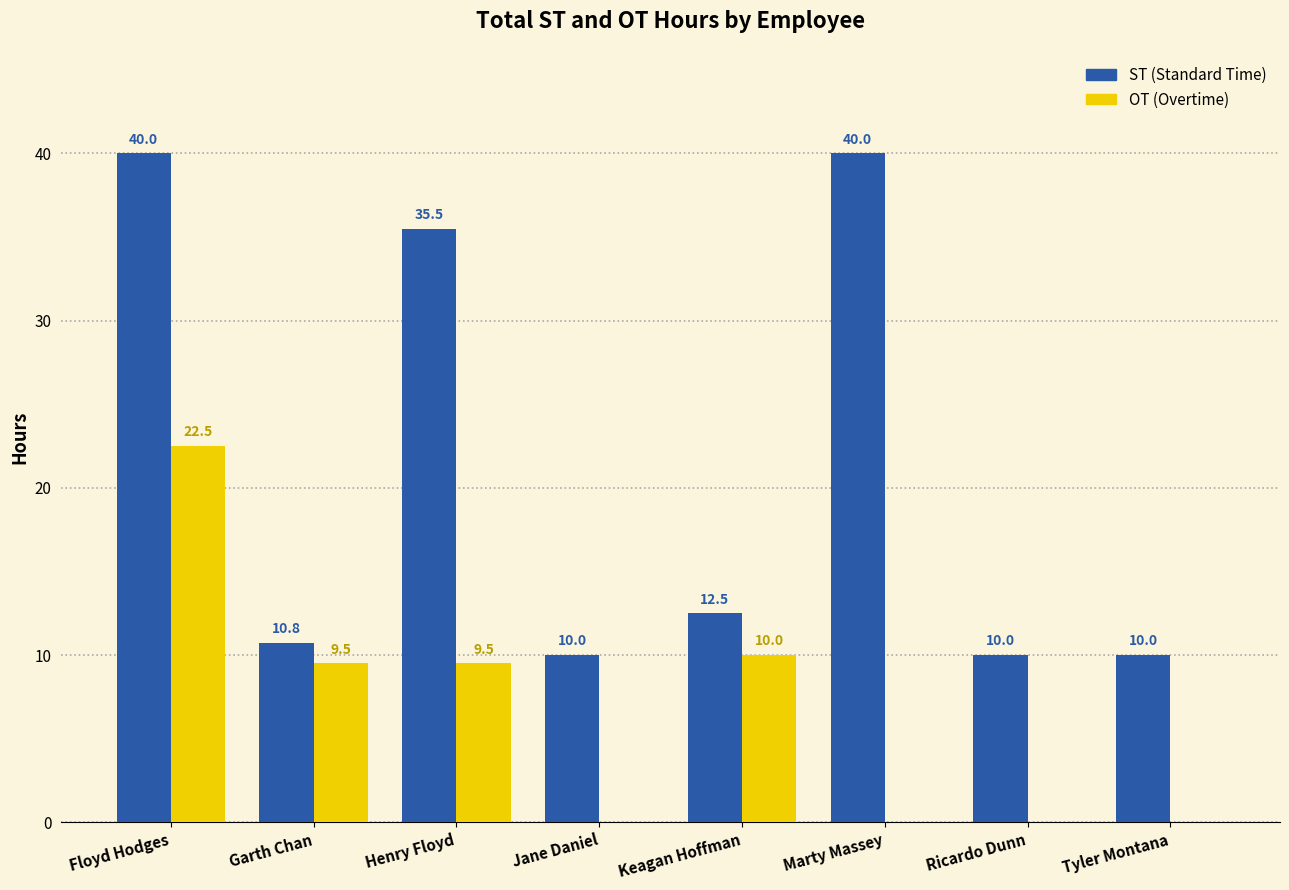

Reading left to right, extract all data points from this chart.

ST (Standard Time): 40.0	10.8	35.5	10.0	12.5	40.0	10.0	10.0
OT (Overtime): 22.5	9.5	9.5	0.0	10.0	0.0	0.0	0.0